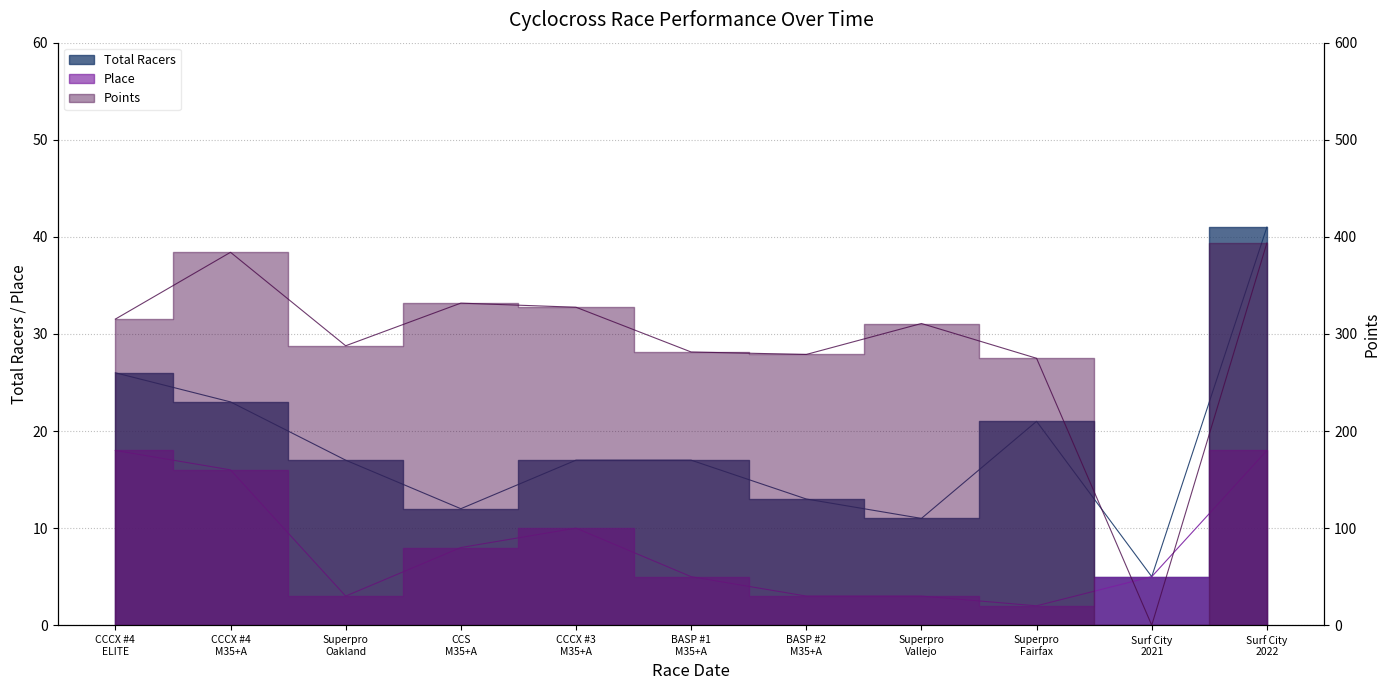

What is the minimum value for Total Racers?

5.0